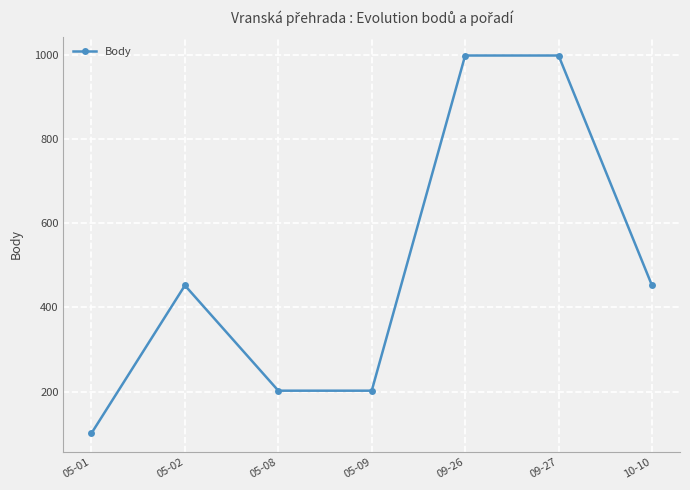

Which has a higher value, 05-09 or 05-02?

05-02